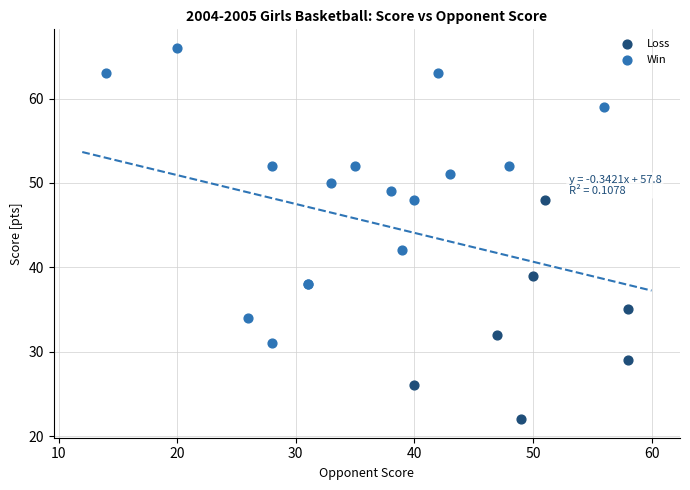

Which series contains the highest Y value?

Win